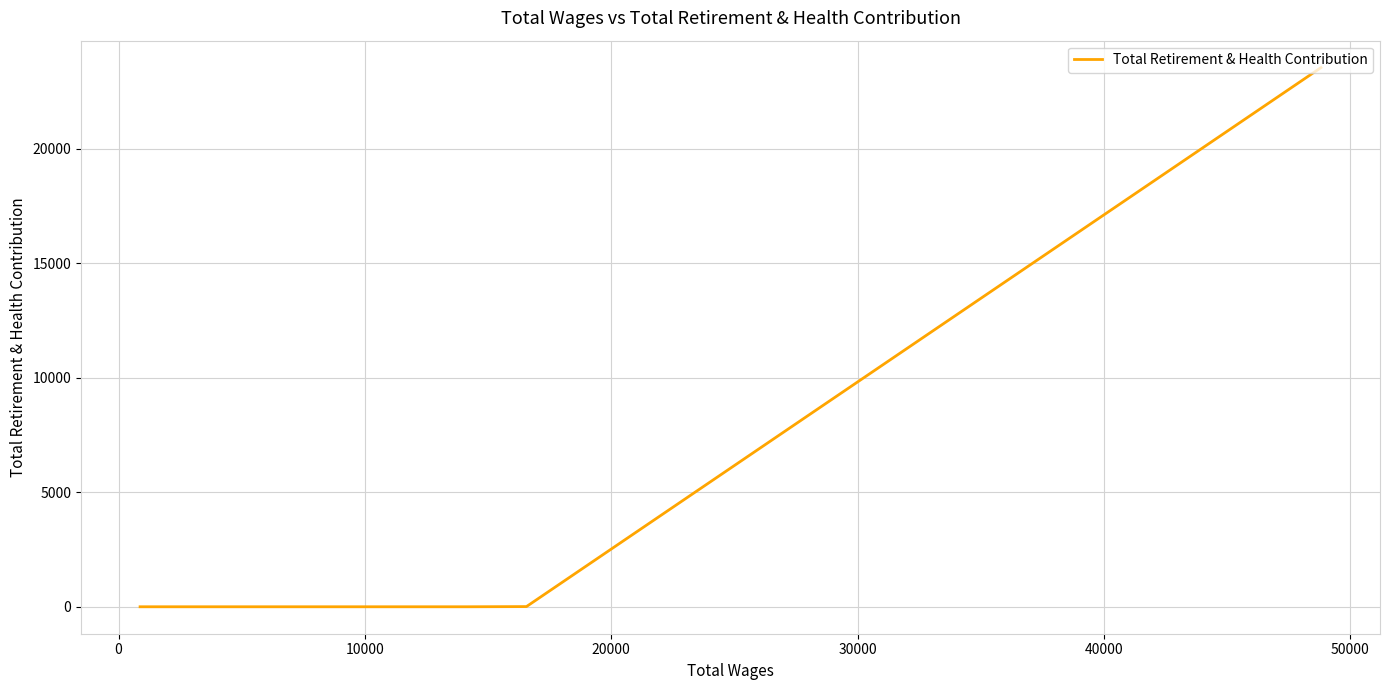

What is the average value?

3365